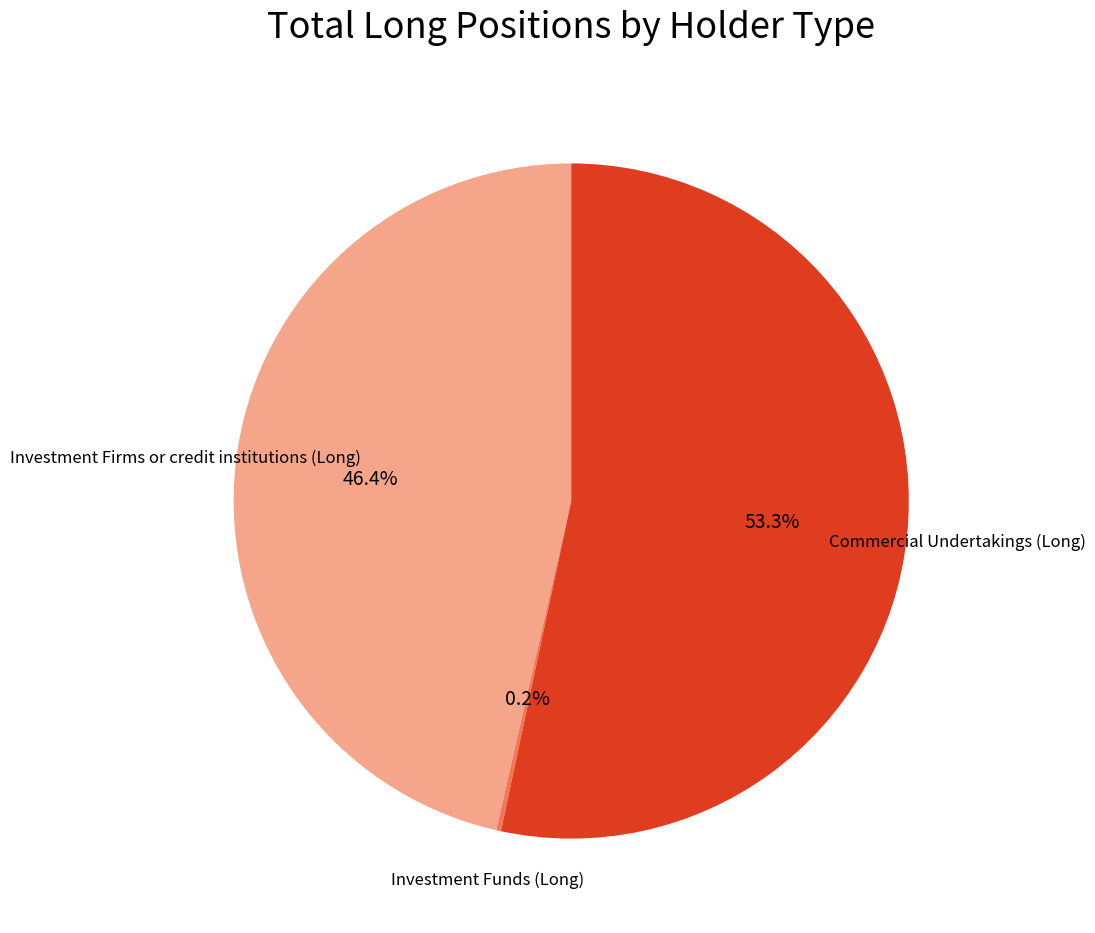

Is there any slice that represents more than half of the pie?

Yes